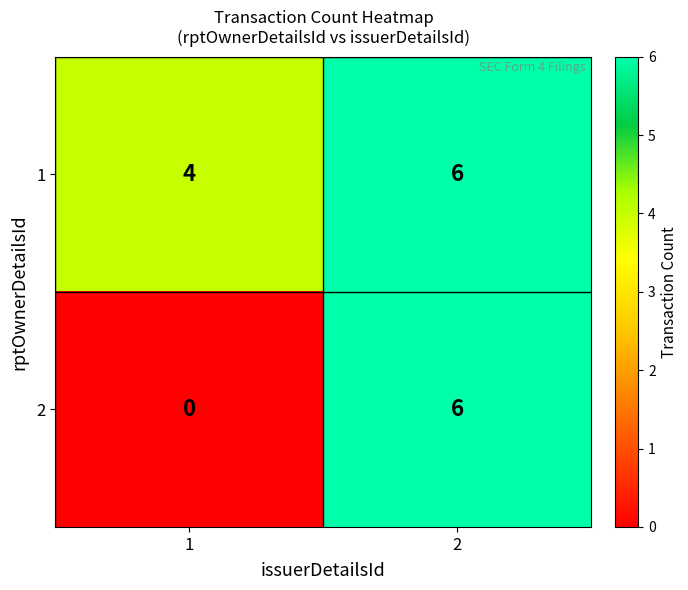

What is the average value of the 1 series?

5